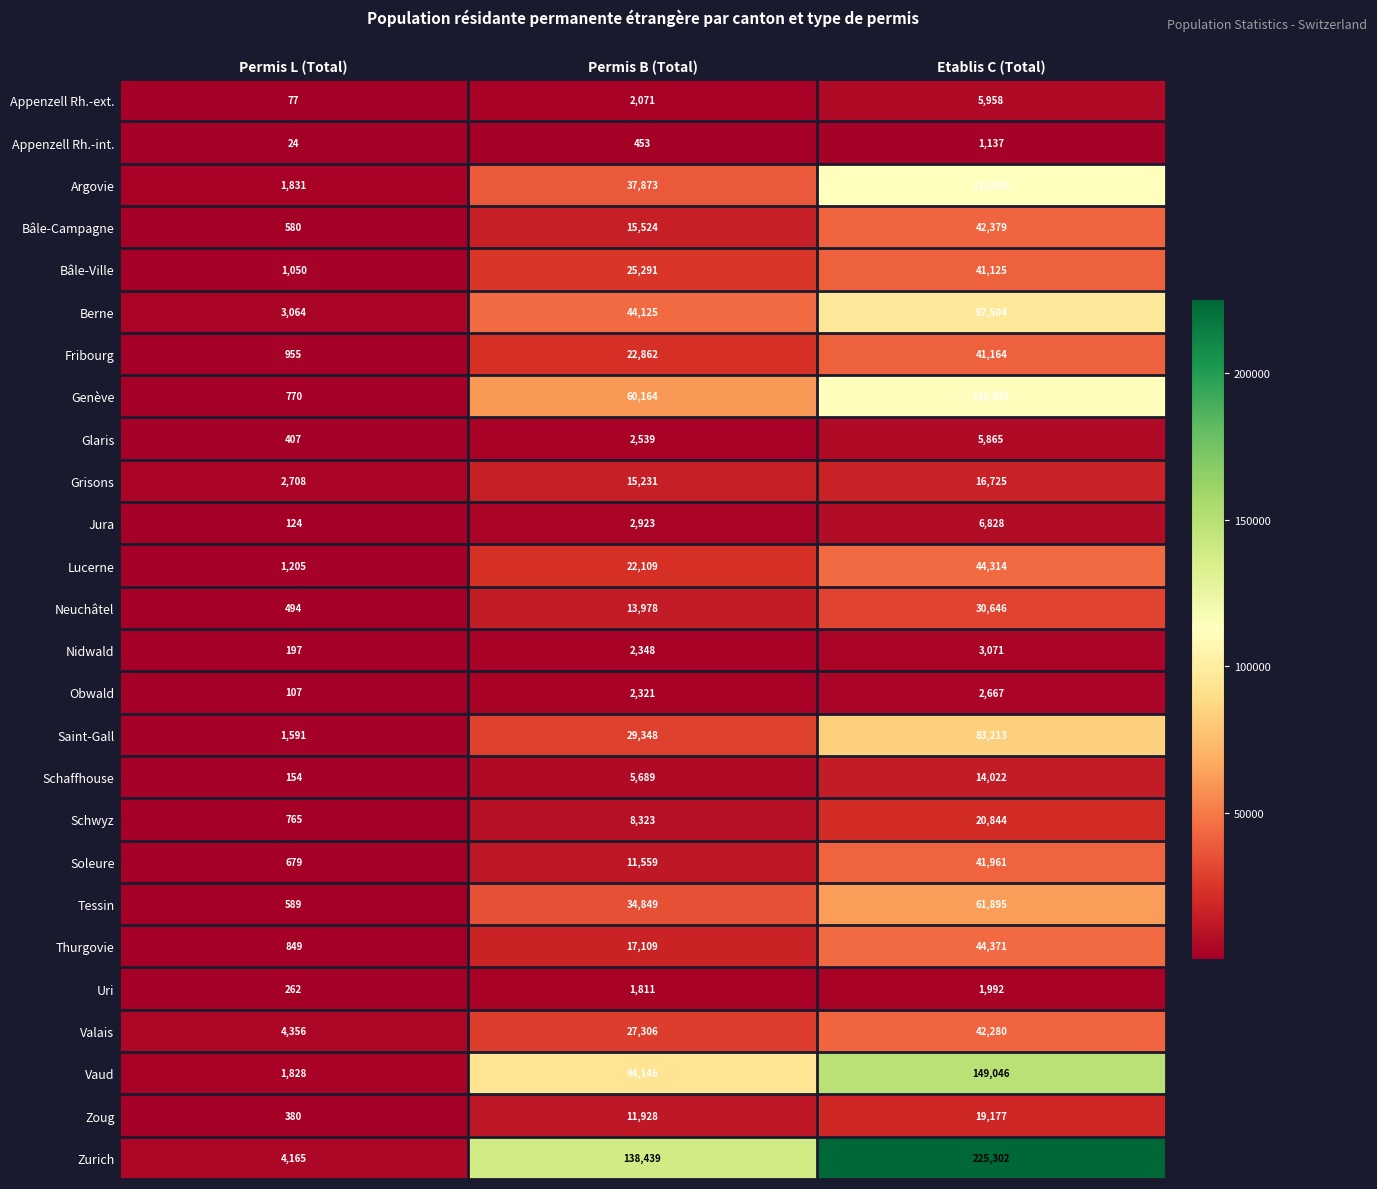

The value of Saint-Gall at Permis L (Total) is 1591. True or false?

True